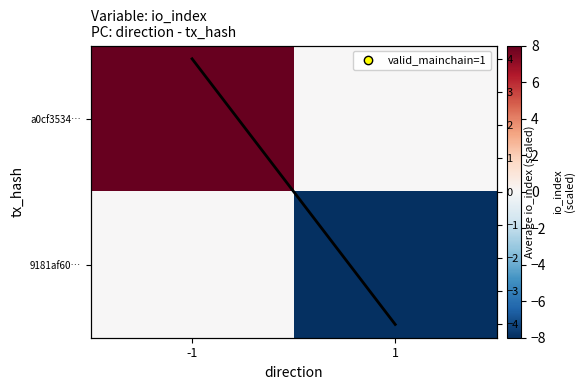

Is the value of a0cf3534… at -1 greater than the value of 9181af60… at 1?

Yes